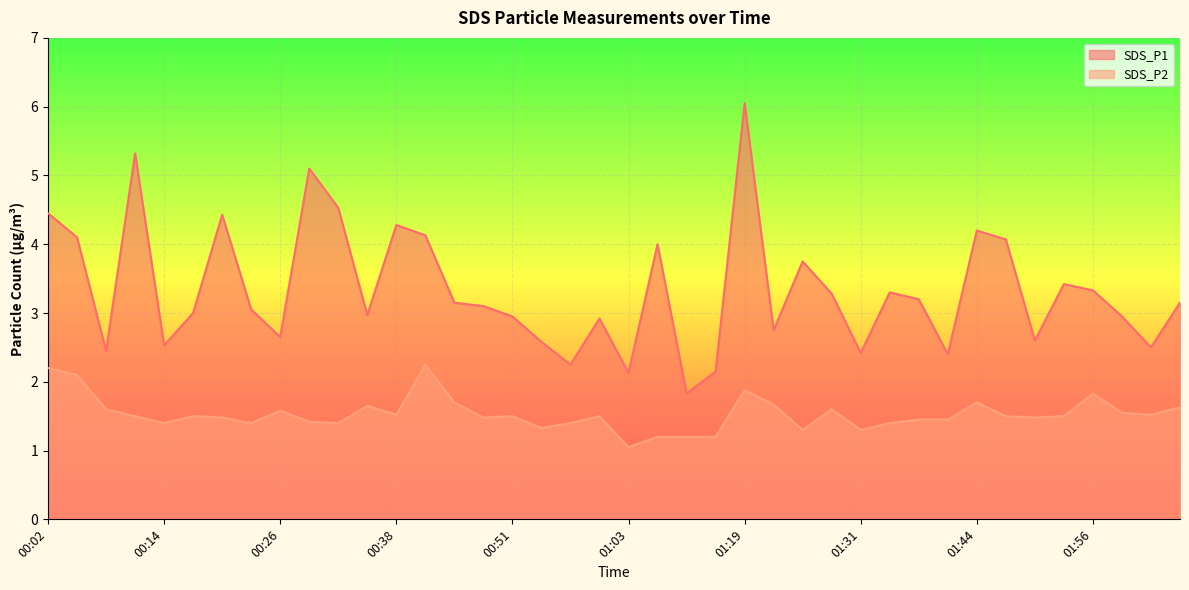

What is the total value across all series at 00:11?

6.8